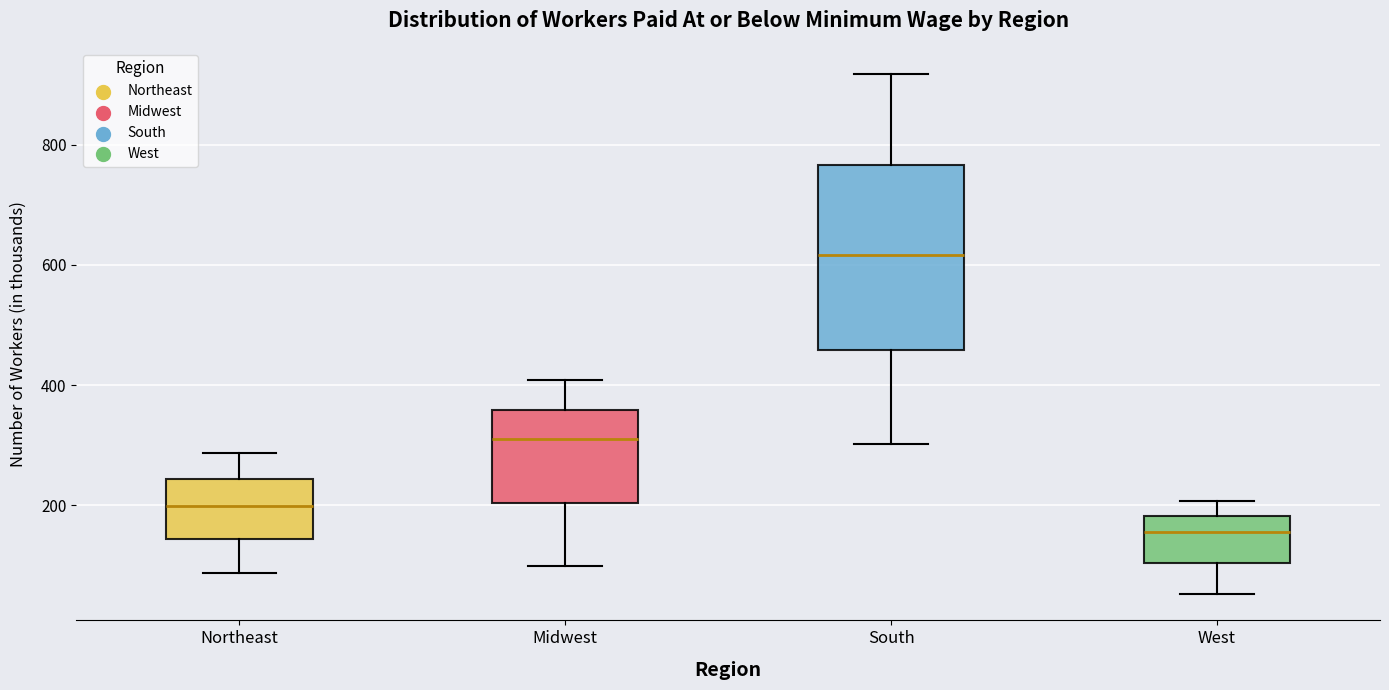

Where is the upper edge of the box for West on the y-axis? The values are not printed on the chart, so give them approximately, as read against the axis.

180